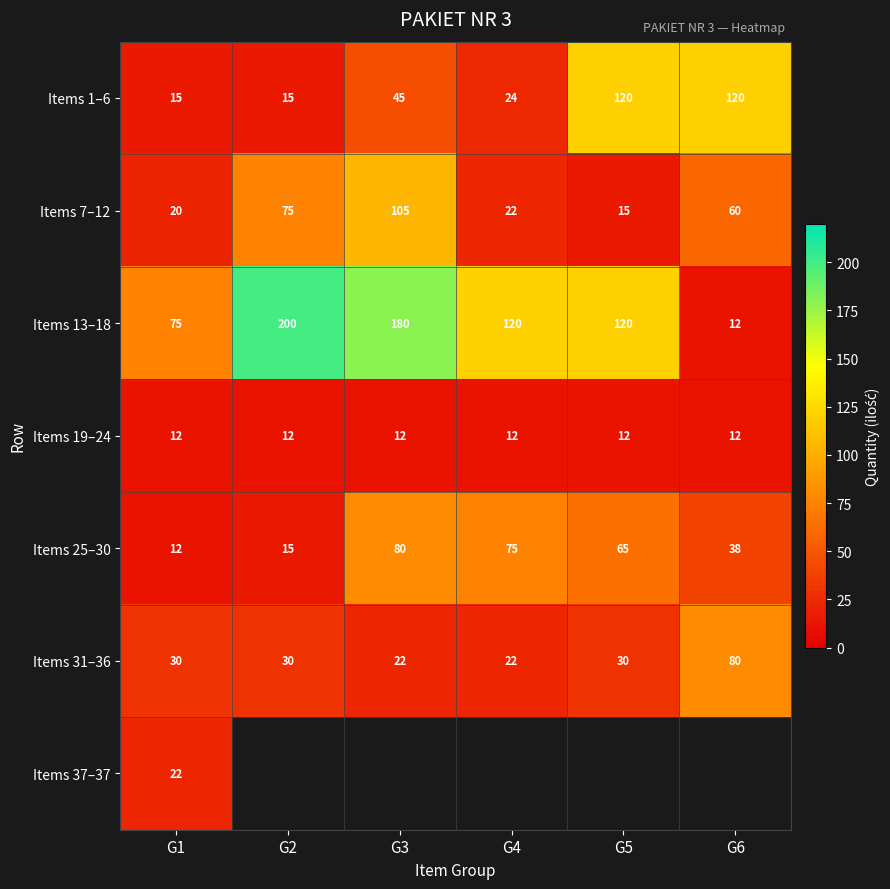

What is the spread (max minus min) of values at G6?

108.0